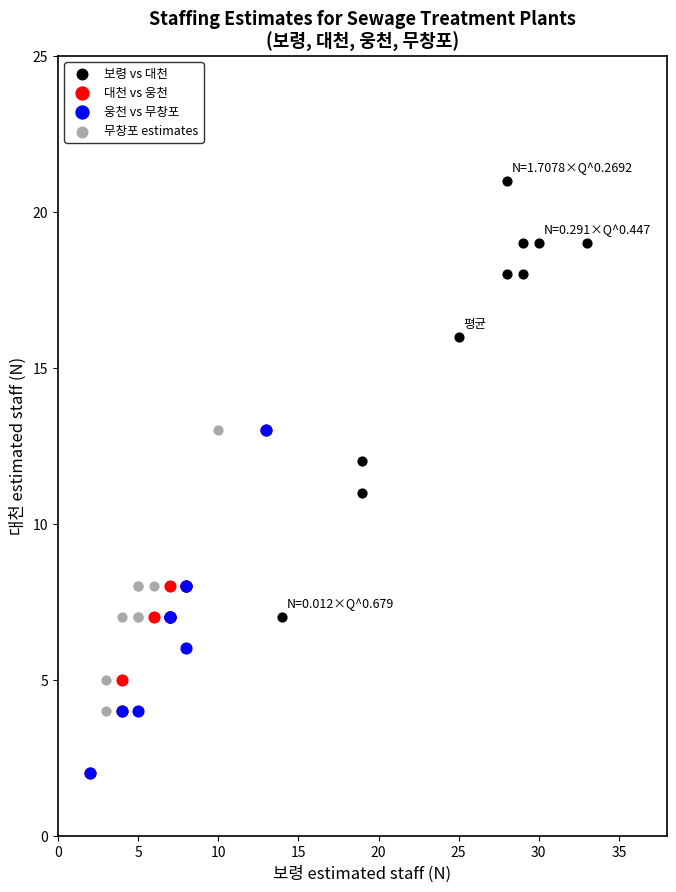

Which series has the largest Y range (max minus min)?

보령 vs 대천